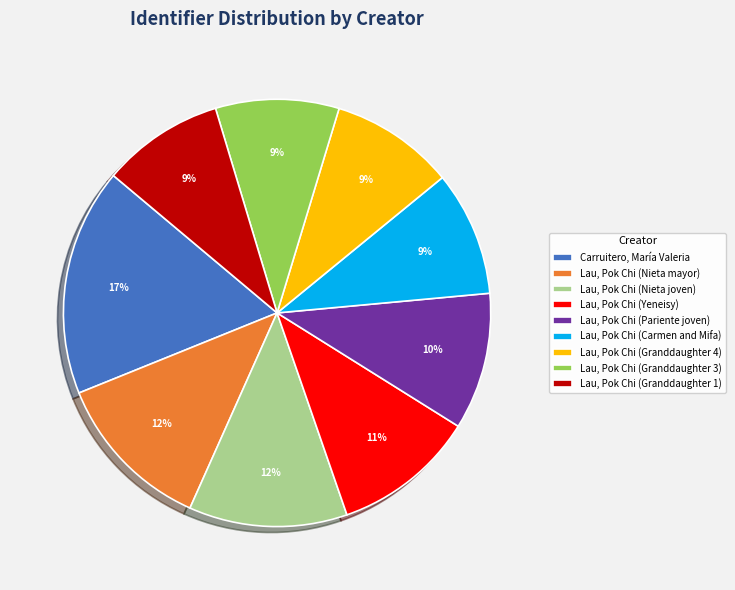

What percentage is the Lau, Pok Chi (Granddaughter 4) slice, to the nearest percent?

9%